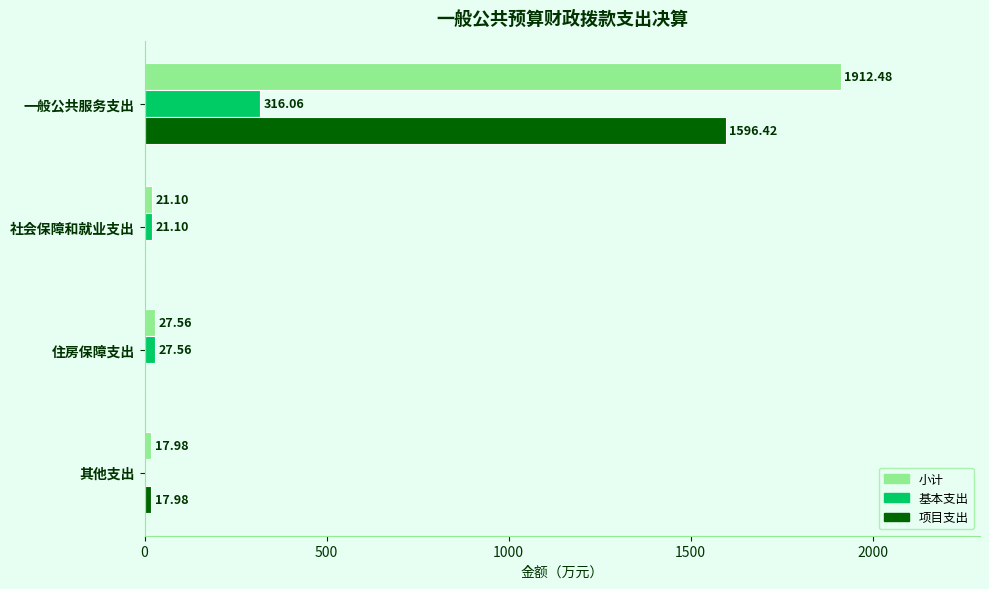

Which series has the largest total across all categories?

小计